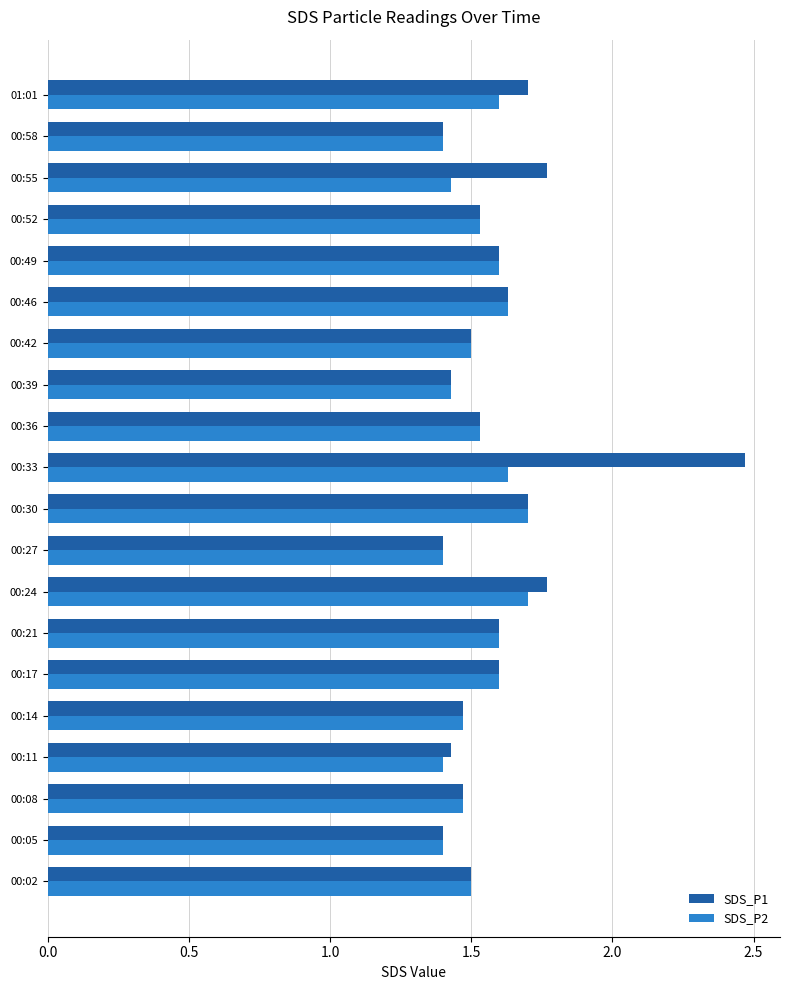

List the series in order of their peak value, lowest first.

SDS_P2, SDS_P1